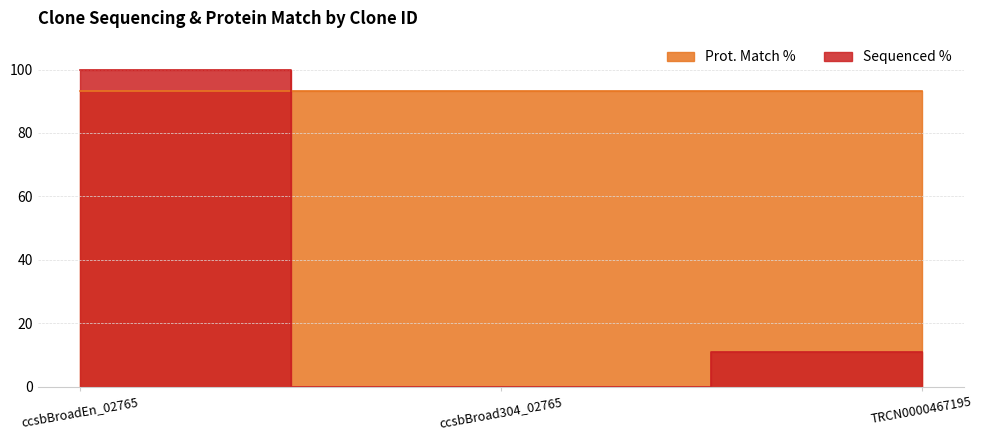

How many data points are less than 10?

1